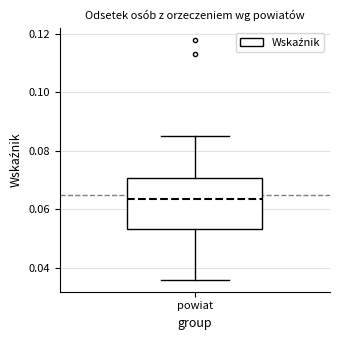

Read this box plot against the y-axis: the position of the median line, the range covered by the box, and the ends of both whiskers. The values are not printed on the chart, so give them approximately, as read against the axis.

median 0.064, box 0.054 to 0.070, whiskers 0.036 to 0.086